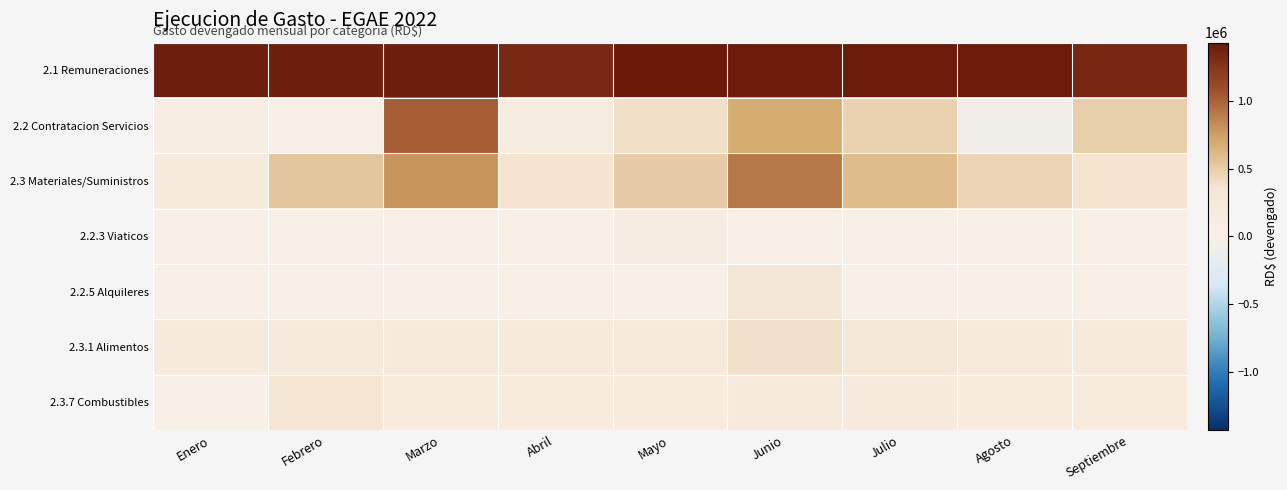

How many data points does each series have?

9